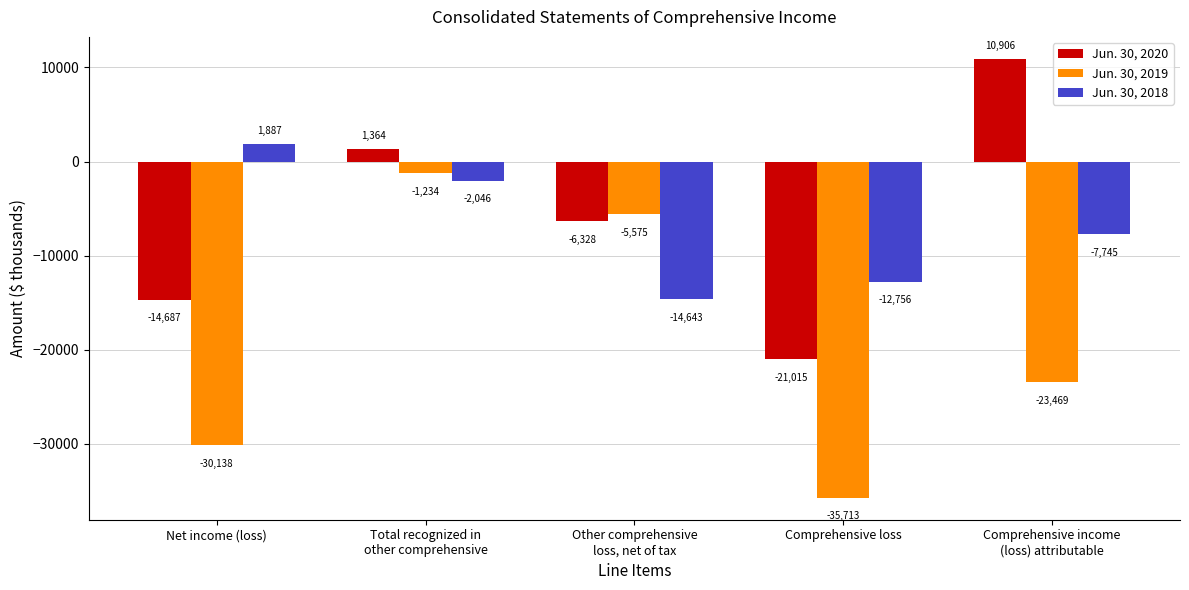

Which series has the largest total across all categories?

Jun. 30, 2020